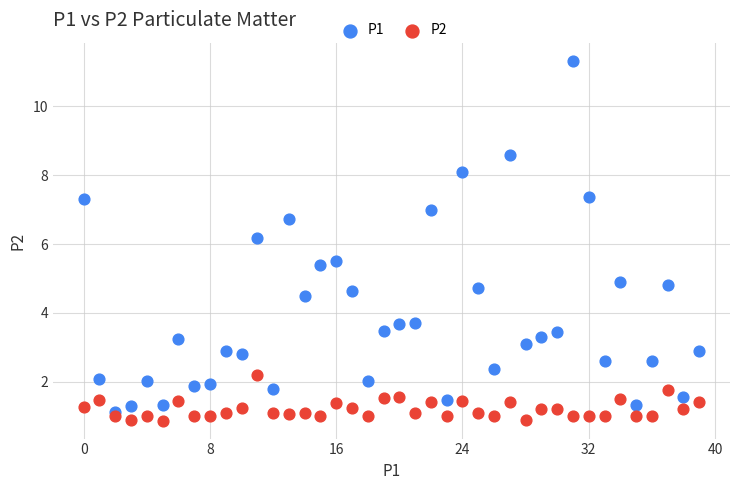

Which series has the widest spread of Y values?

P1